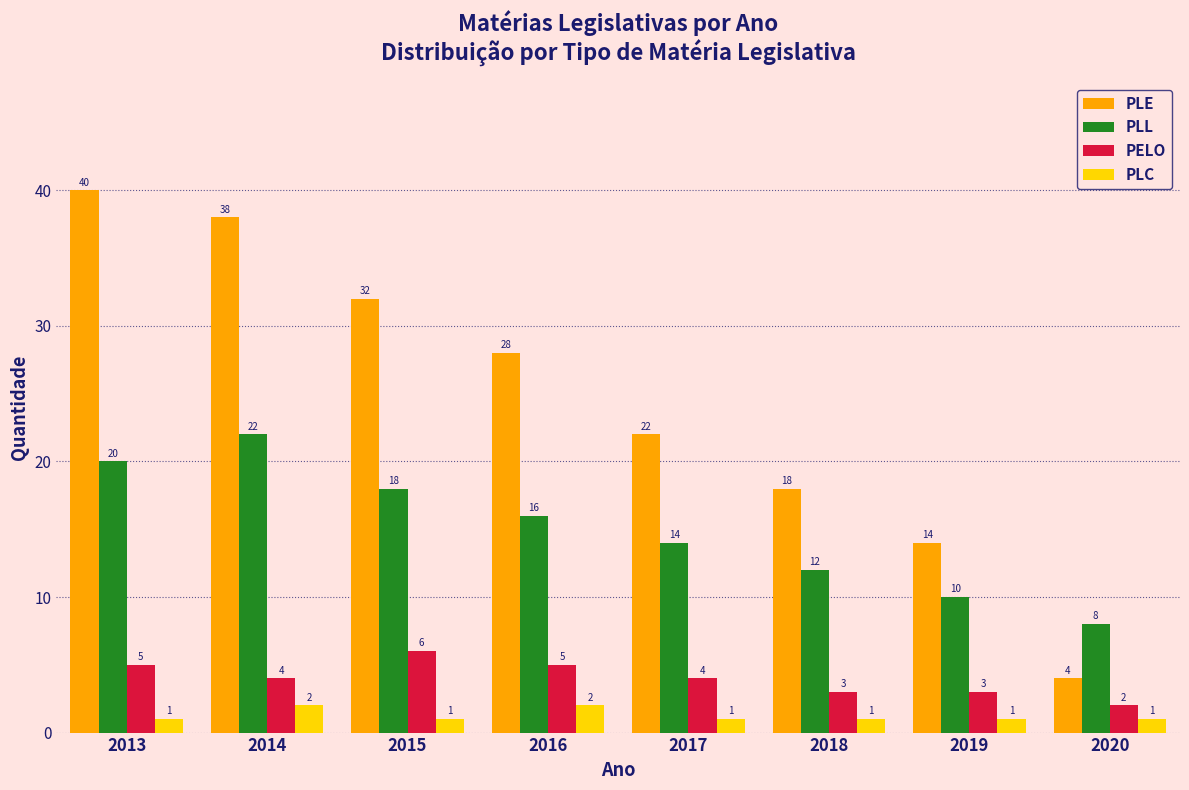

Reading left to right, extract all data points from this chart.

PLE: 2013=40	2014=38	2015=32	2016=28	2017=22	2018=18	2019=14	2020=4
PLL: 2013=20	2014=22	2015=18	2016=16	2017=14	2018=12	2019=10	2020=8
PELO: 2013=5	2014=4	2015=6	2016=5	2017=4	2018=3	2019=3	2020=2
PLC: 2013=1	2014=2	2015=1	2016=2	2017=1	2018=1	2019=1	2020=1